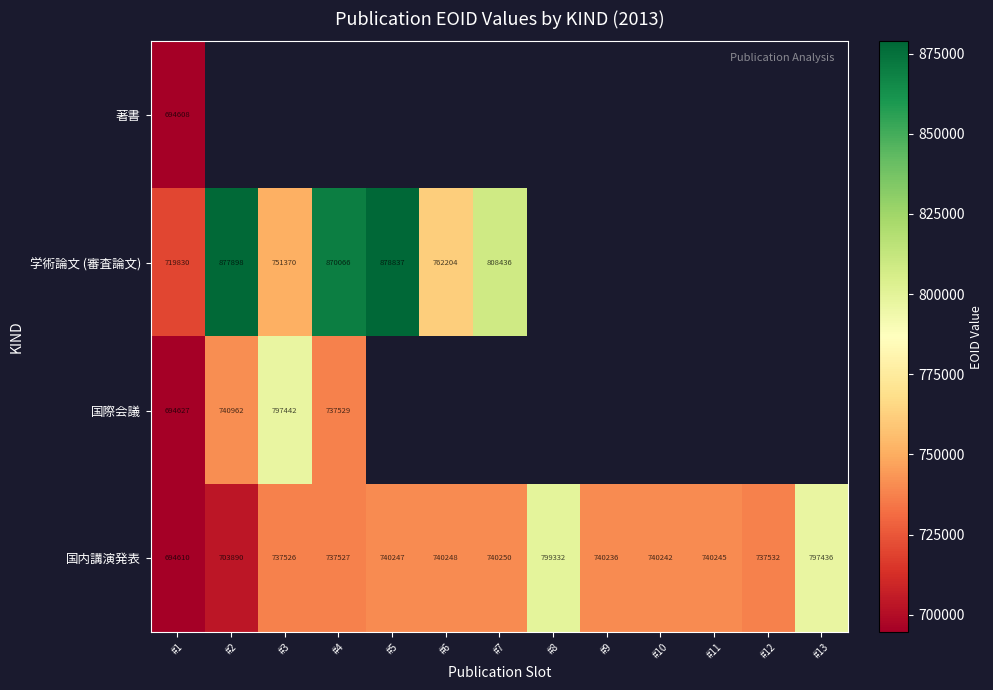

At how many categories does at least one series exceed 724317?

12